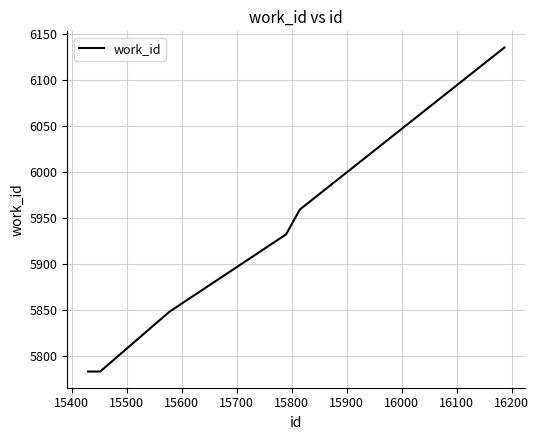

How many values are below 5932?

3